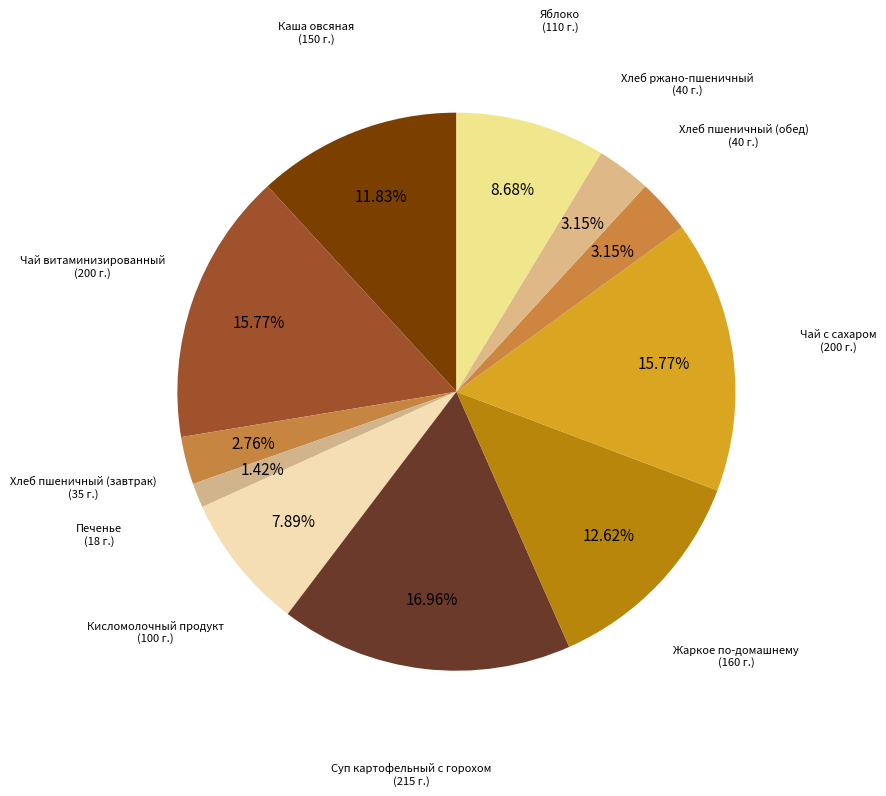

Is the sum of Хлеб пшеничный (завтрак) and Хлеб ржано-пшеничный greater than half?

No